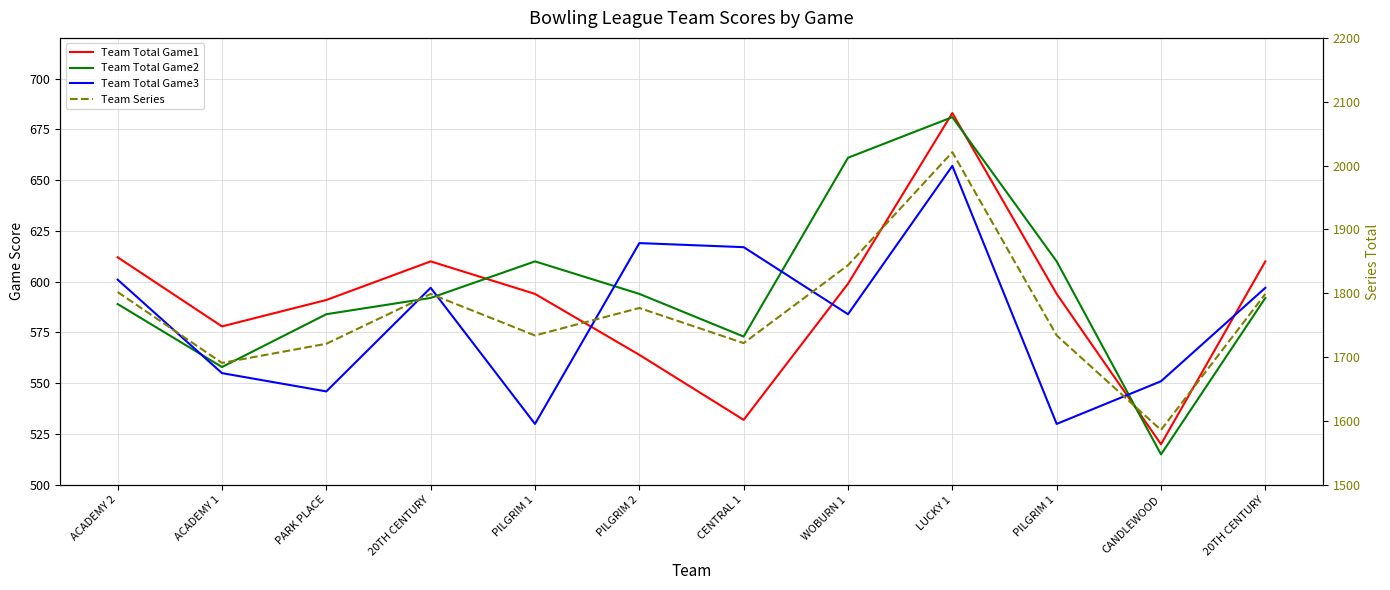

Between which two adjacent categories do Team Total Game2 and Team Total Game3 first intersect?

ACADEMY 2 and ACADEMY 1